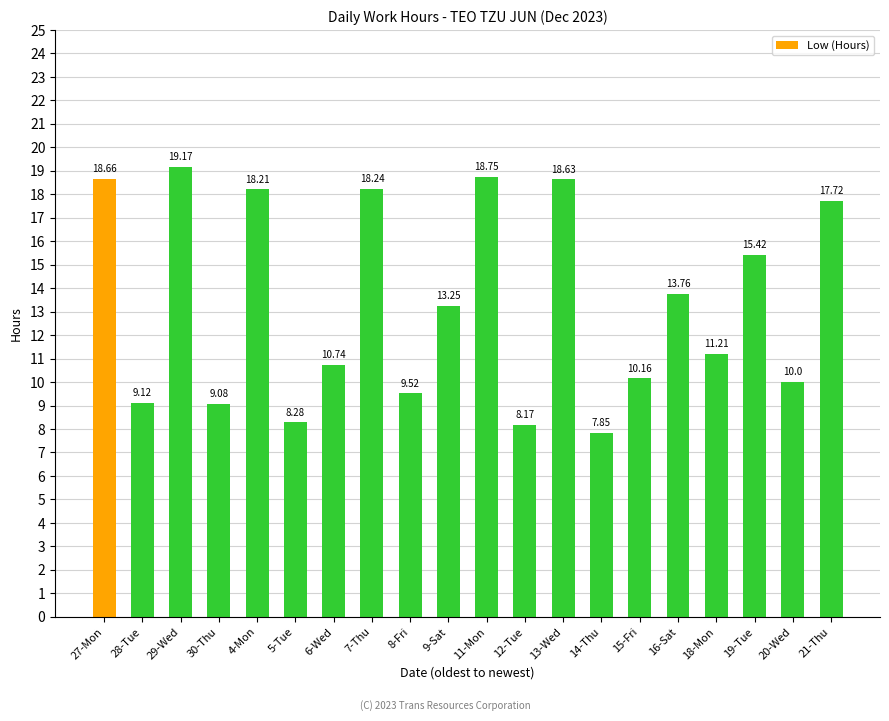

How many values are below 13?

10